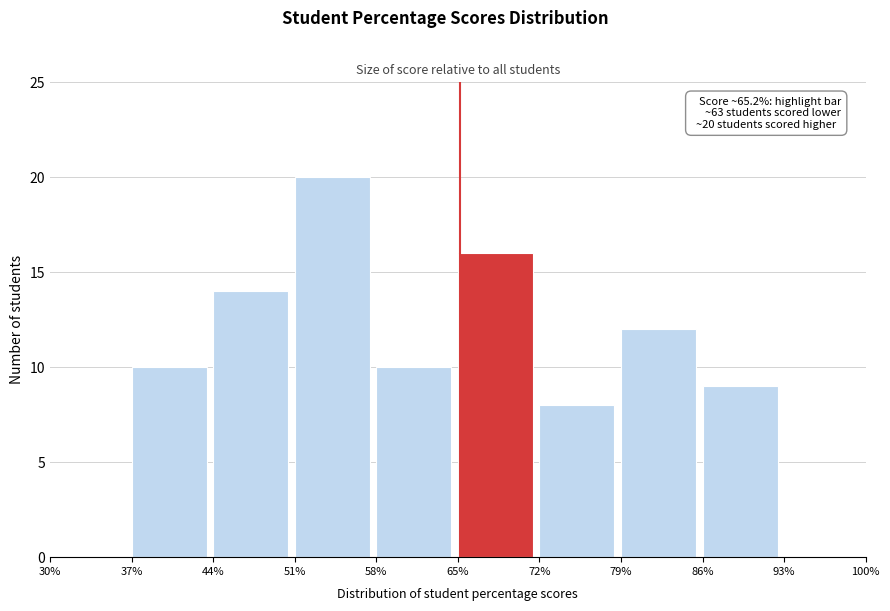

Which range on the x-axis has the tallest bar?

51% to 58%